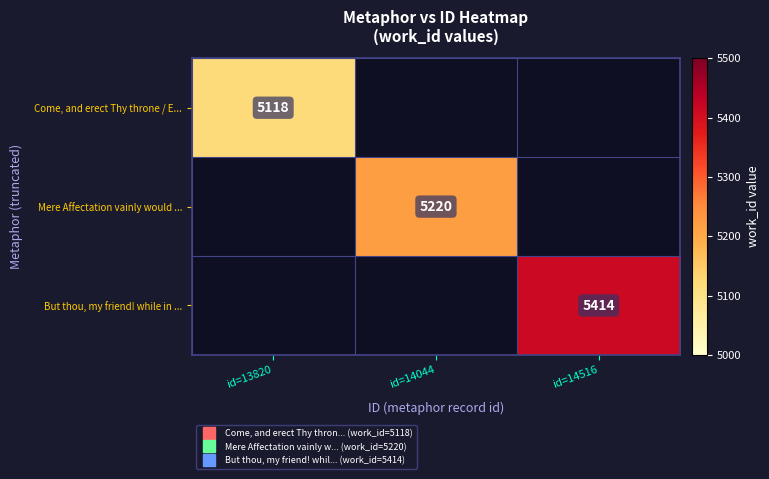

List the series in order of their peak value, lowest first.

Come, and erect Thy throne / E..., Mere Affectation vainly would ..., But thou, my friend! while in ...